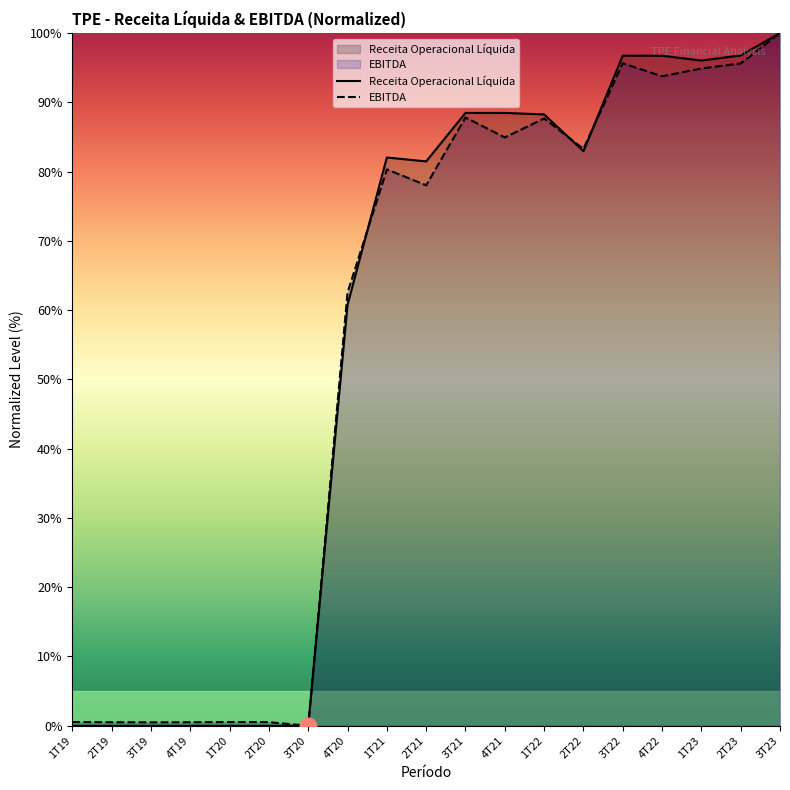

Is the value of EBITDA at 3T19 greater than the value of Receita Operacional Líquida at 2T20?

Yes